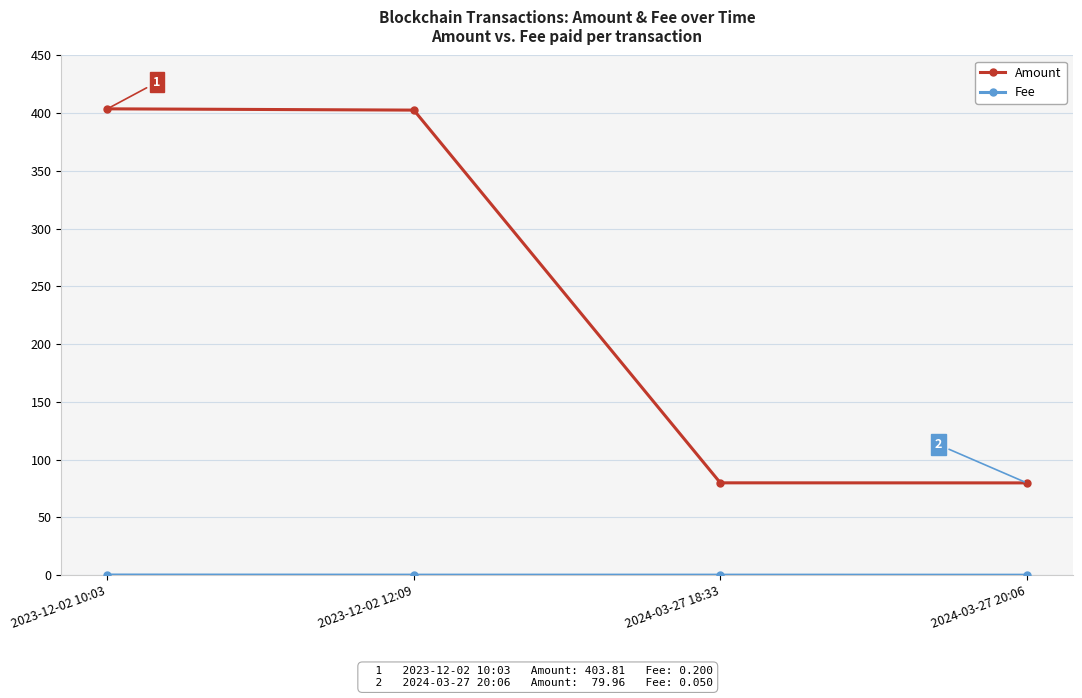

What is the label of the 4th point from the left?

2024-03-27 20:06